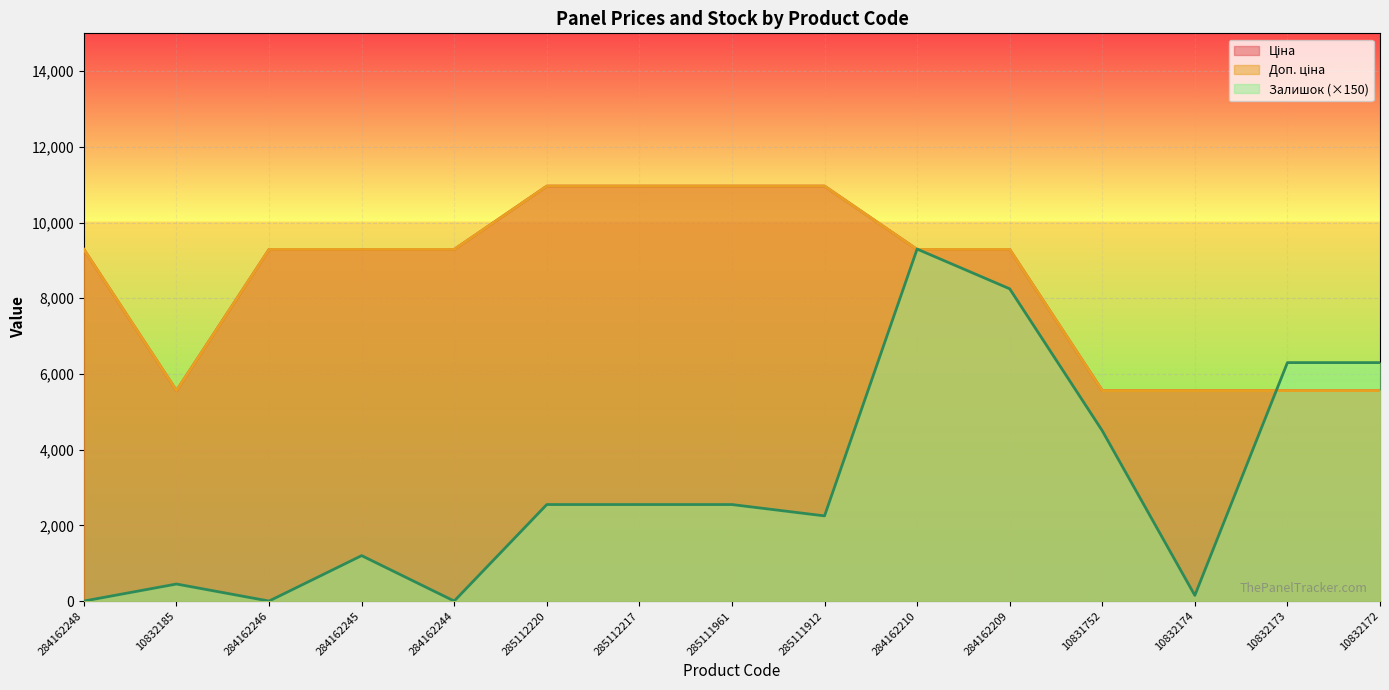

List the labels in order of Ціна value, smallest first.

10832185, 10831752, 10832174, 10832173, 10832172, 284162248, 284162246, 284162245, 284162244, 284162210, 284162209, 285112220, 285112217, 285111961, 285111912